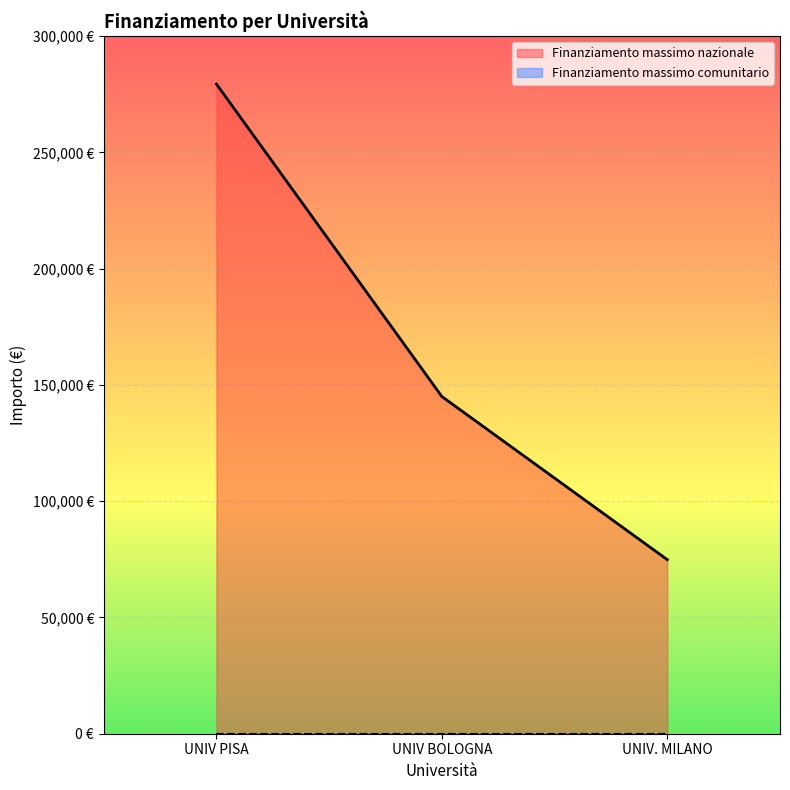

Reading left to right, extract all data points from this chart.

279334.5	144979.2	74833.4